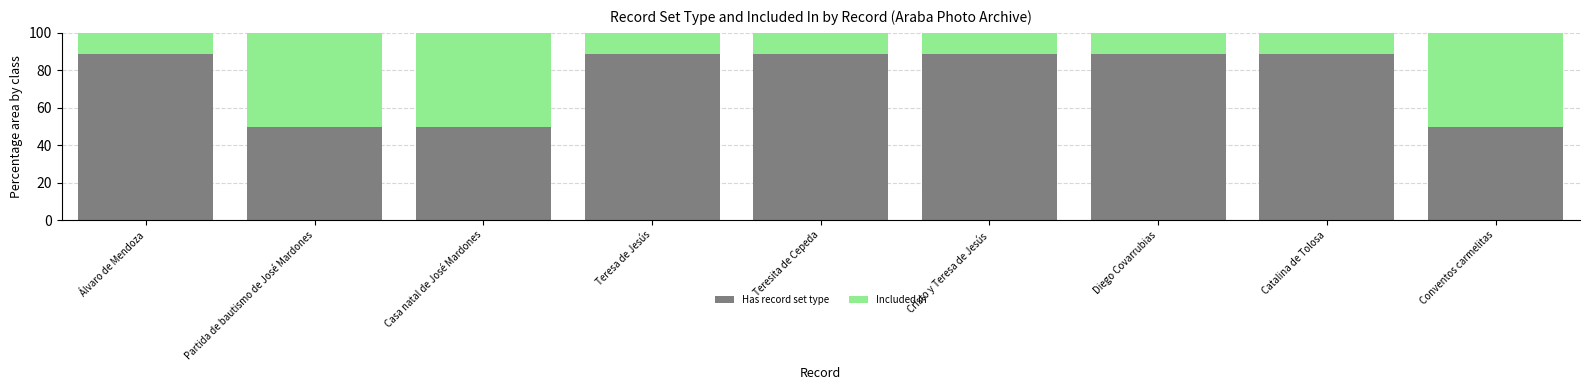

What is the lowest value of the Has record set type series?

50.0